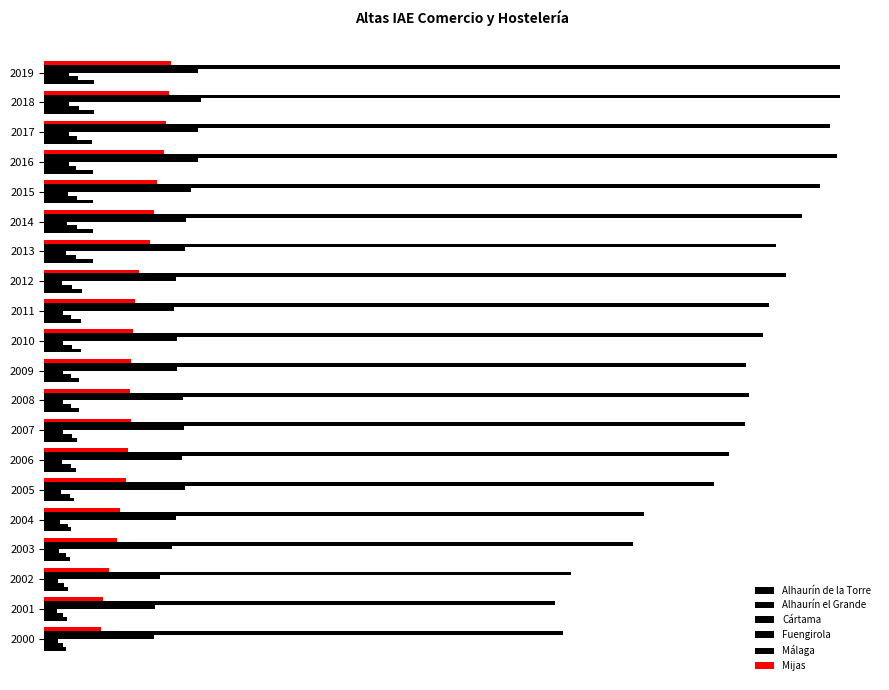

How many data points does each series have?

20